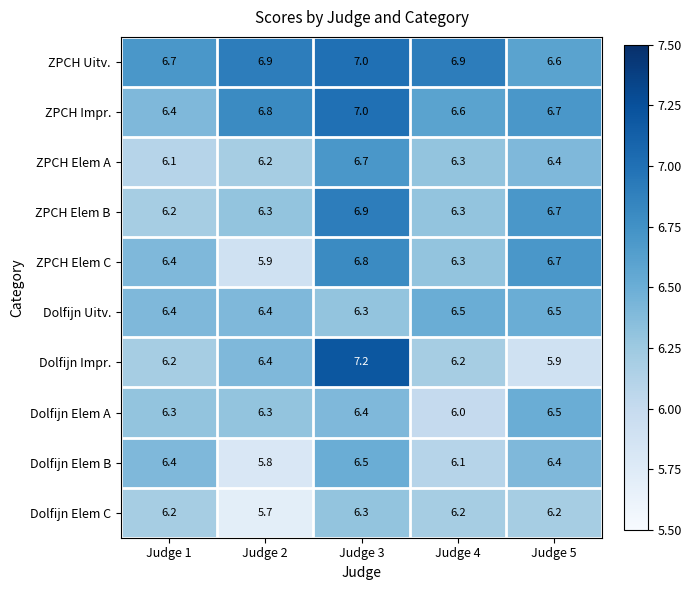

True or false: Dolfijn Elem B has a value of 9.3 at Judge 2.

False